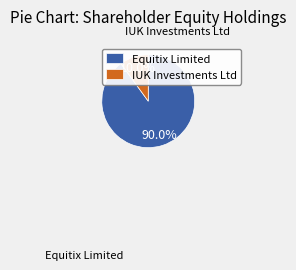

Rank the categories by value from highest to lowest.

Equitix Limited, IUK Investments Ltd